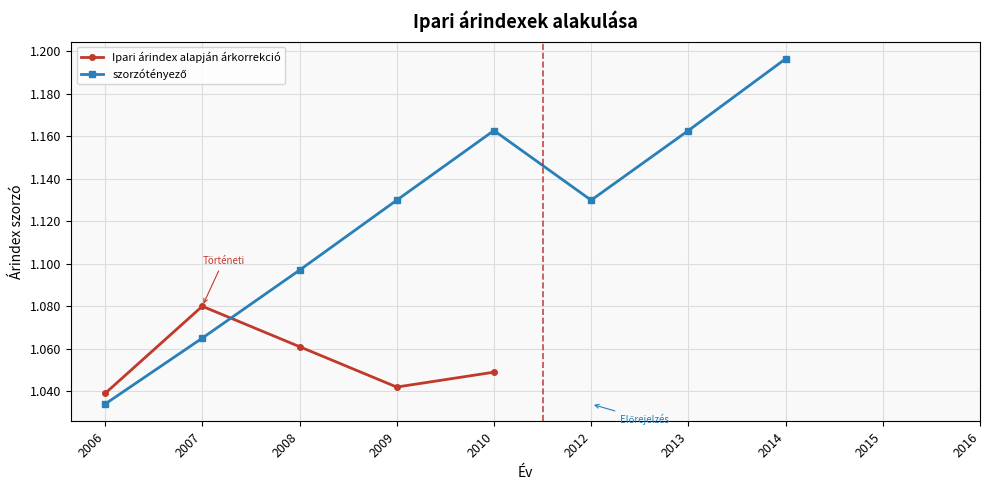

The value at 2006 is 1.4. True or false?

False